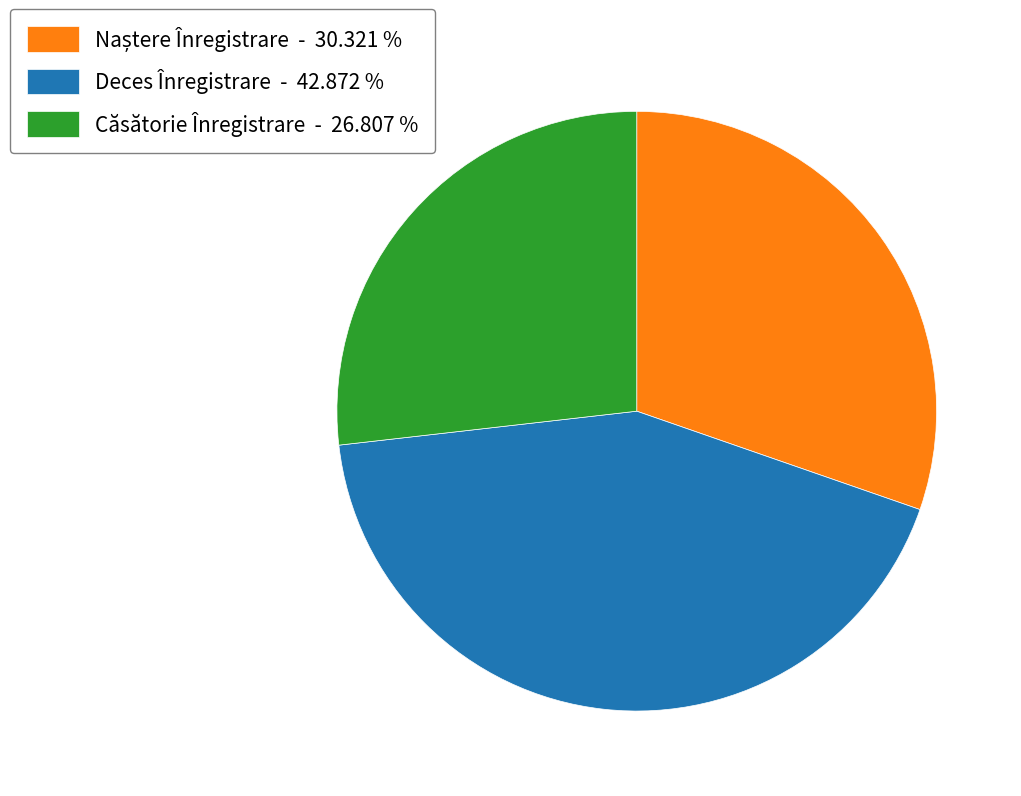

Which has a higher value, Căsătorie Înregistrare - 26.807 % or Deces Înregistrare - 42.872 %?

Deces Înregistrare - 42.872 %